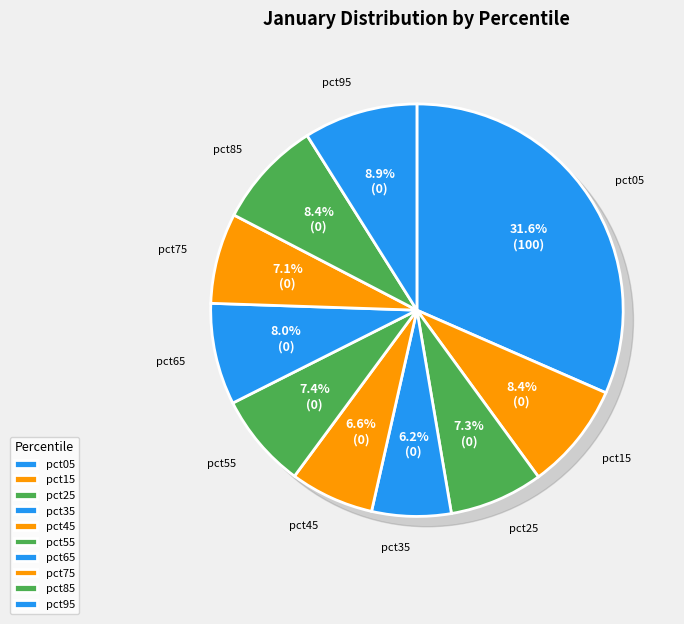

Which category has the smallest portion of the pie?

pct35